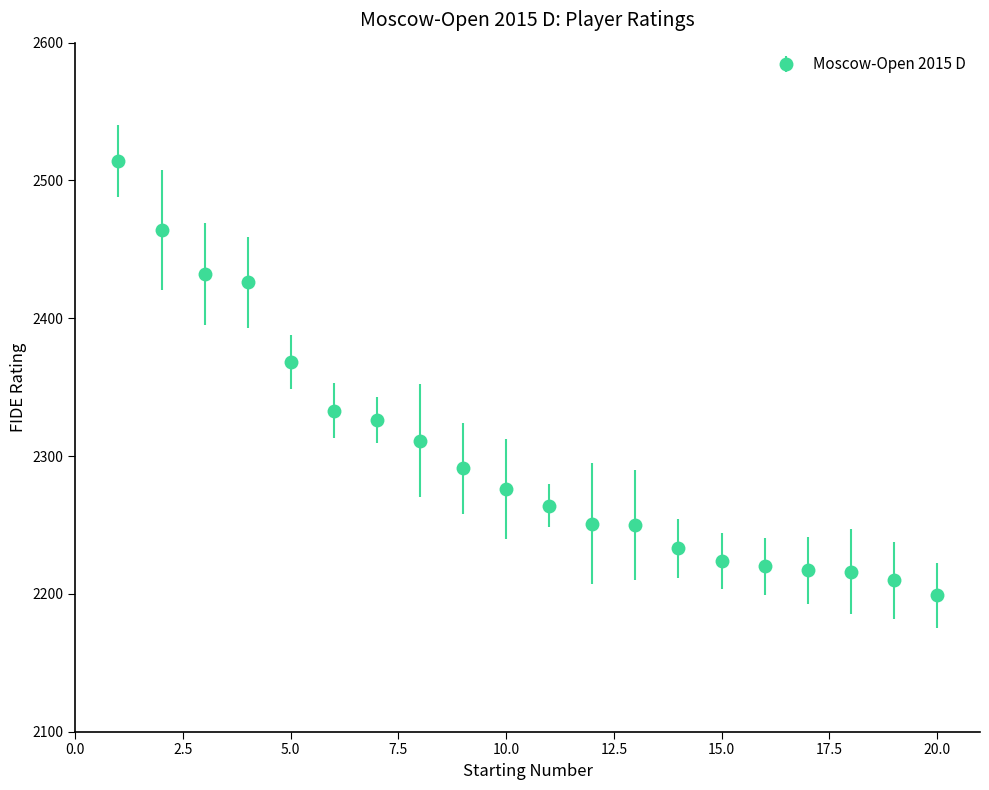

What is the minimum value shown in the chart?

2199